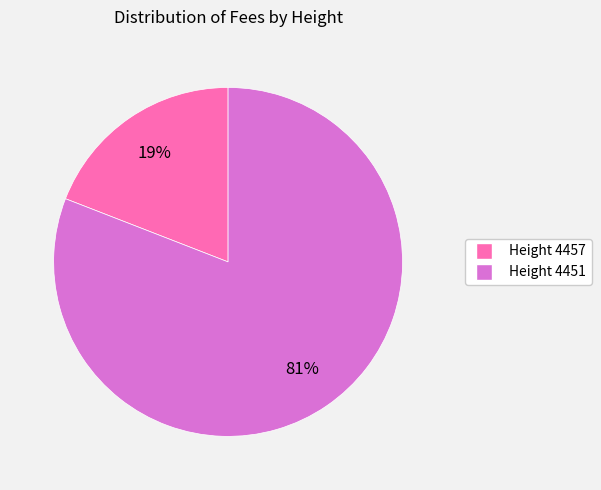

Combined, do Height 4457 and Height 4451 account for over 50%?

Yes